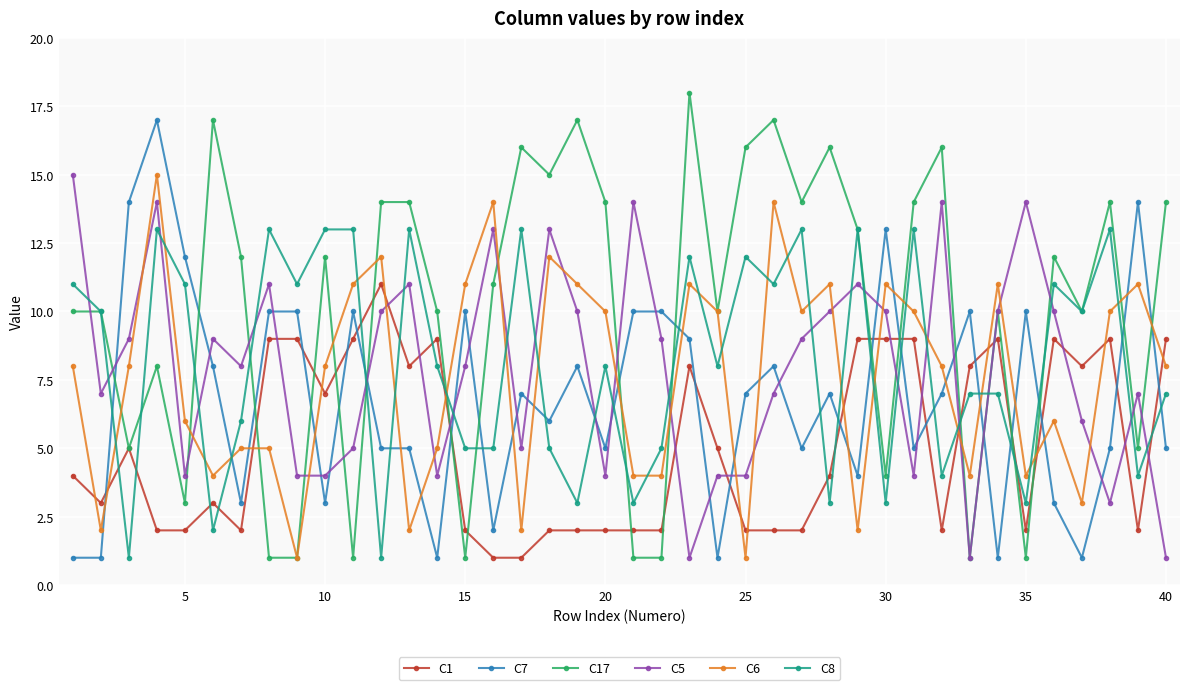

After their last crossing, which series has the higher values: C6 or C7?

C6